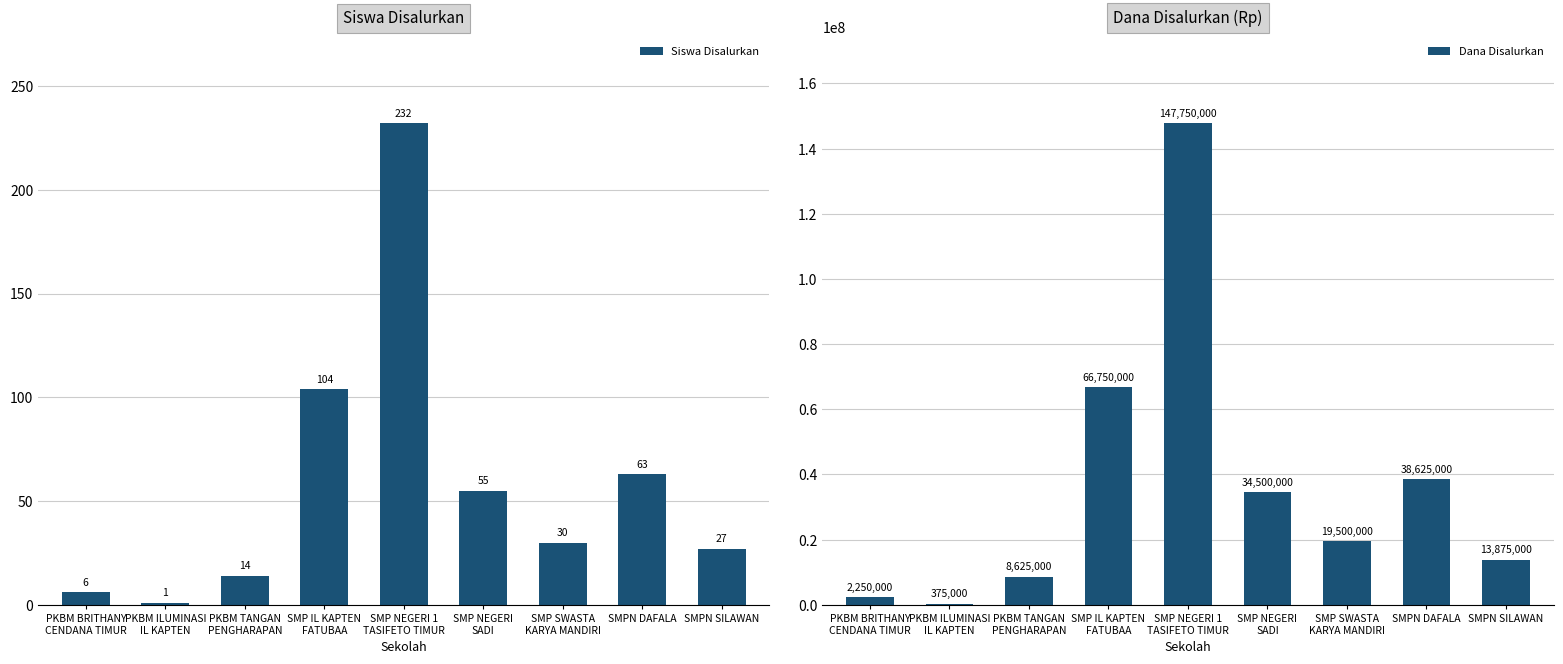

List the labels in order of Dana Disalurkan value, largest first.

SMP NEGERI 1
TASIFETO TIMUR, SMP IL KAPTEN
FATUBAA, SMPN DAFALA, SMP NEGERI
SADI, SMP SWASTA
KARYA MANDIRI, SMPN SILAWAN, PKBM TANGAN
PENGHARAPAN, PKBM BRITHANY
CENDANA TIMUR, PKBM ILUMINASI
IL KAPTEN